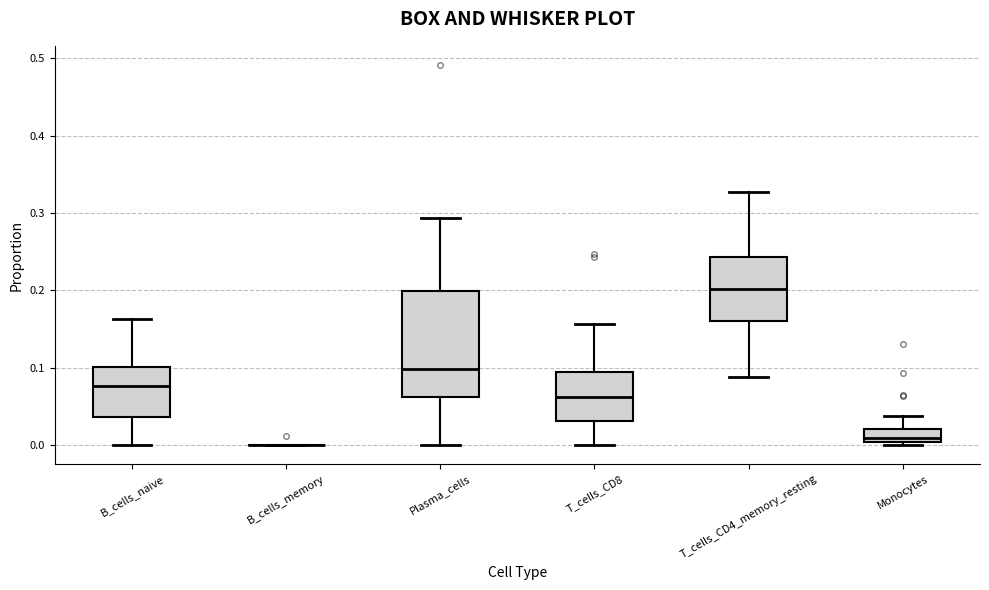

Comparing the boxes themselves (not the whiskers), which one is the tallest?

Plasma_cells